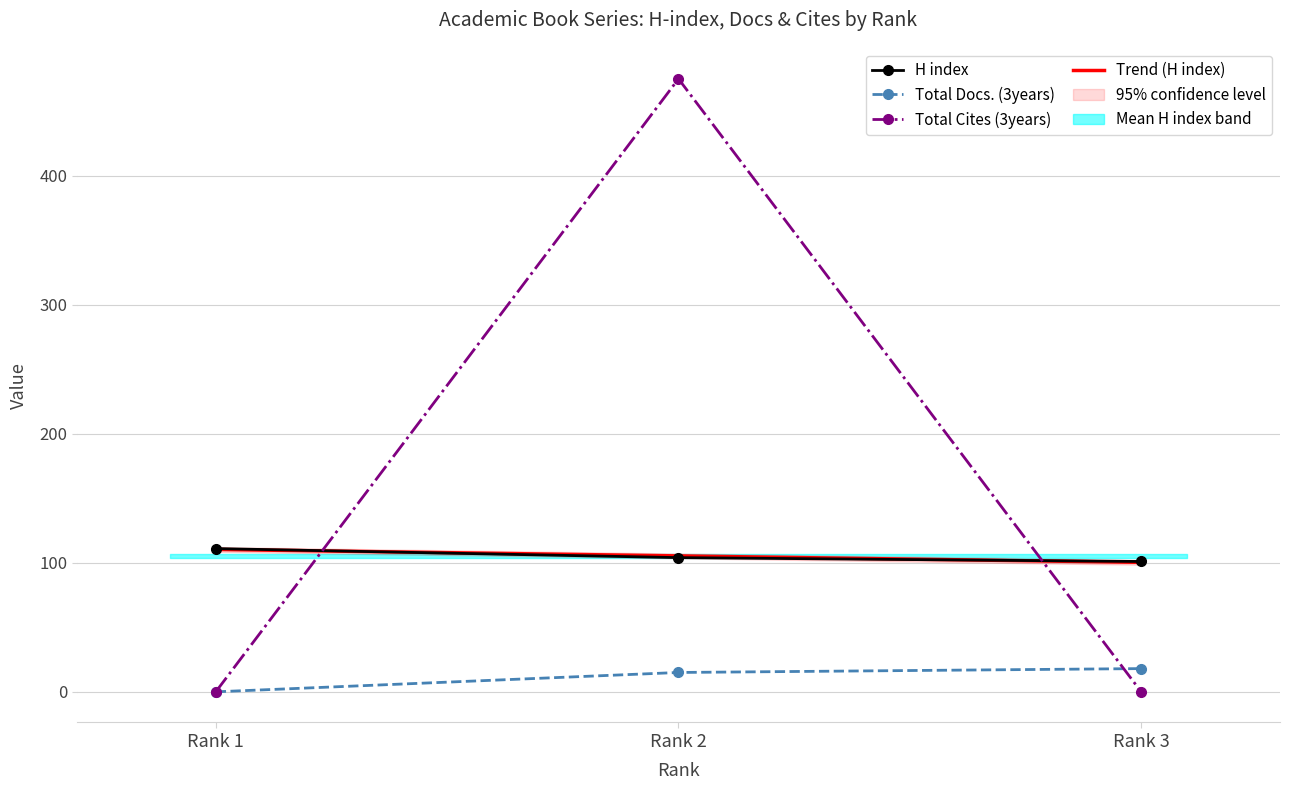

Is it true that Total Cites (3years) equals -214 at Rank 3?

False